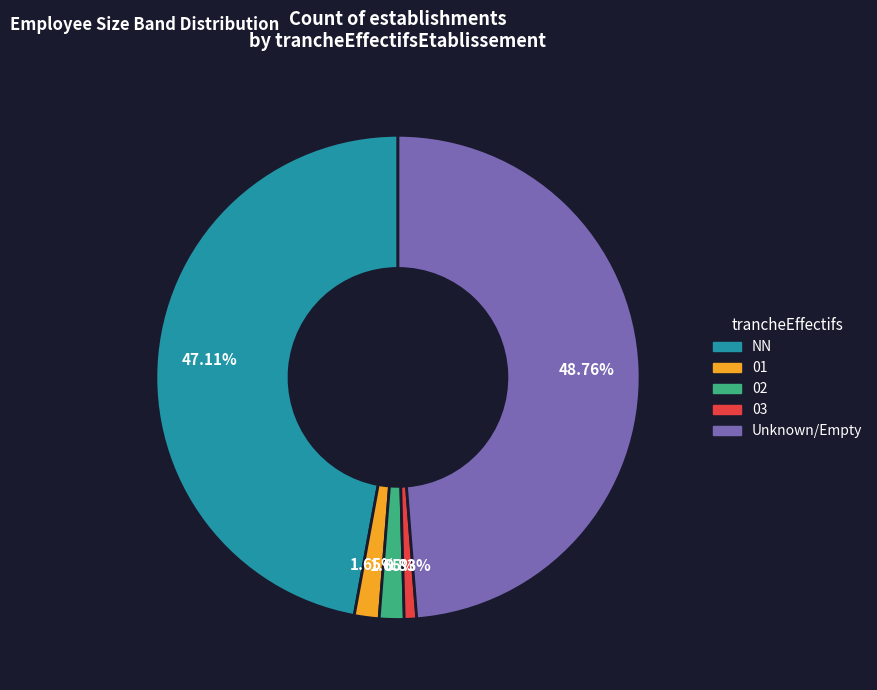

Is there any slice that represents more than half of the pie?

No